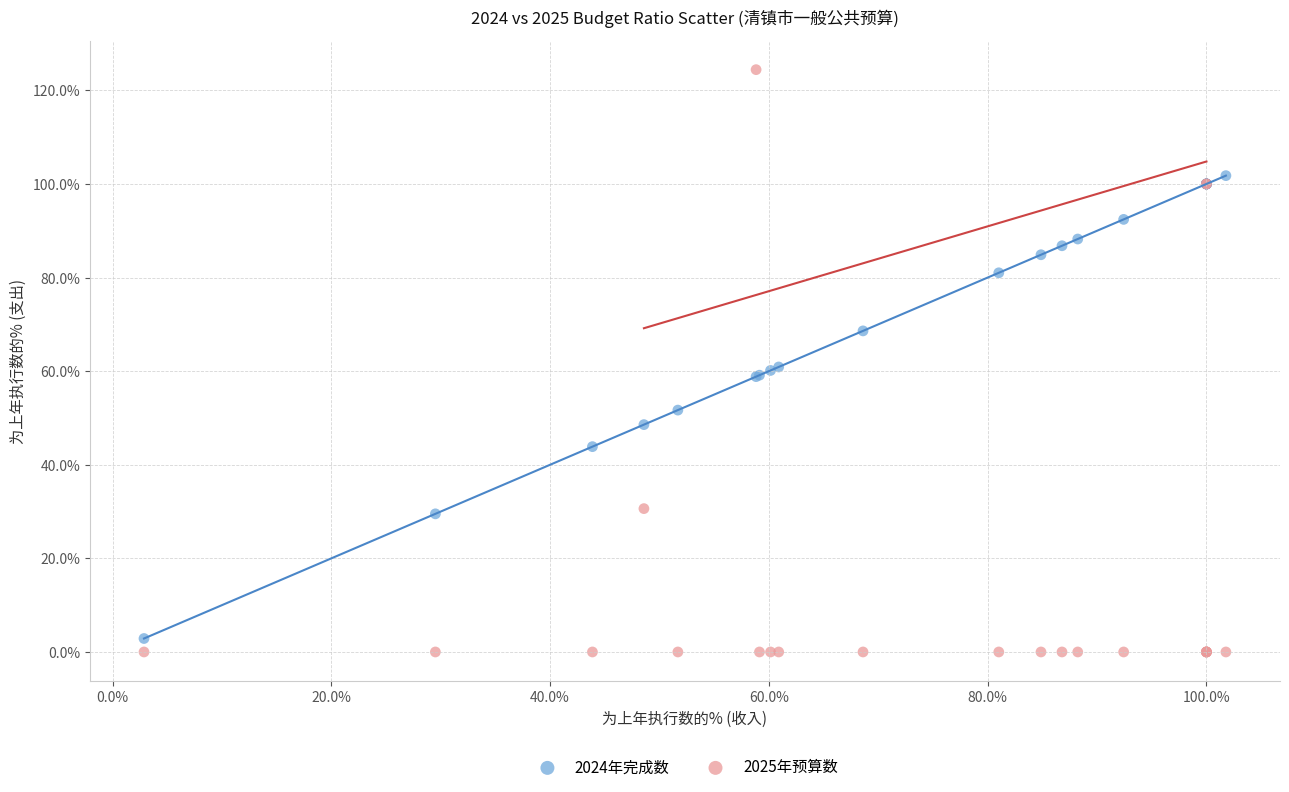

Which series reaches the maximum Y coordinate?

2025年预算数